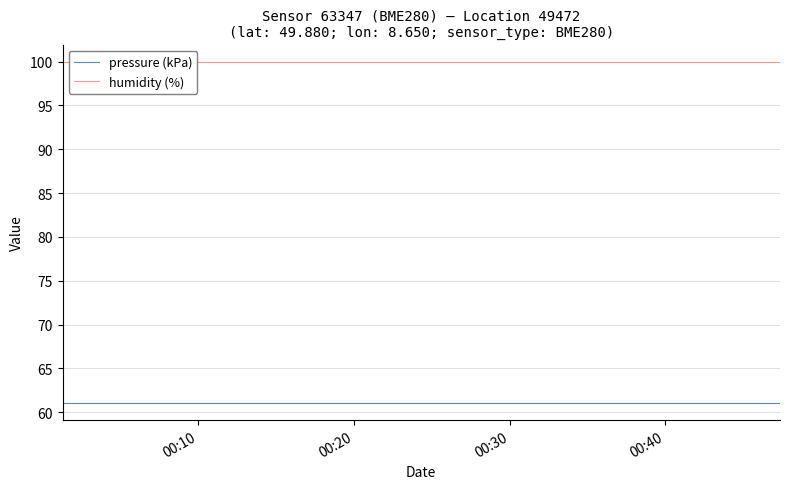

What is the maximum value for pressure (kPa)?

61.0